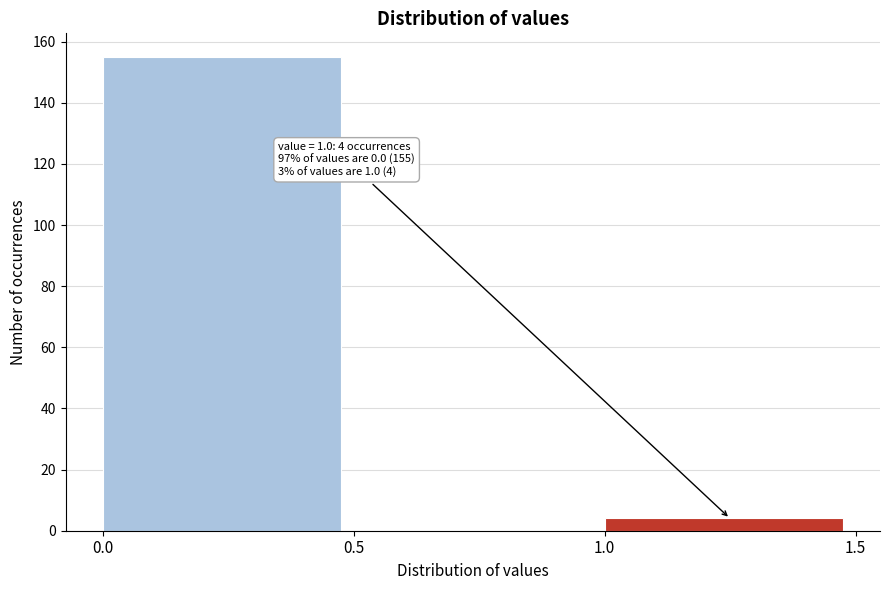

Reading left to right, what are all the values shown in this chart?

0.0=155	0.5=0	1.0=4